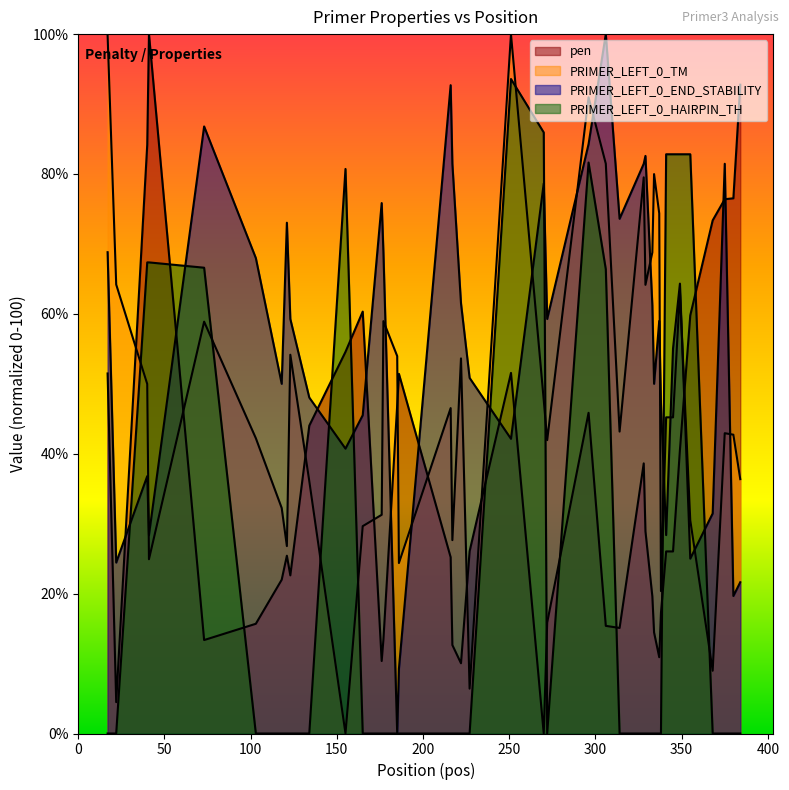

What is the average value of the pen series?

36.0